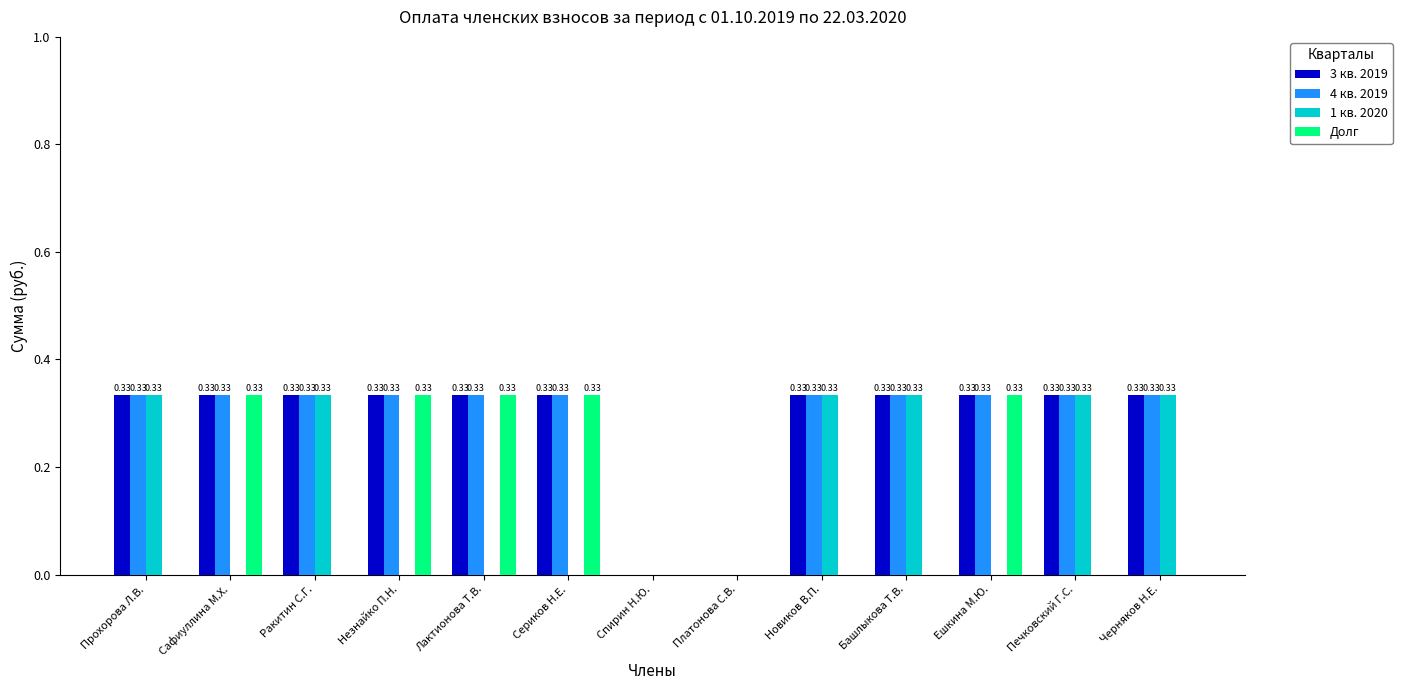

What is the sum of the 4 кв. 2019 values at Ешкина М.Ю. and Сафиуллина М.Х.?

0.7